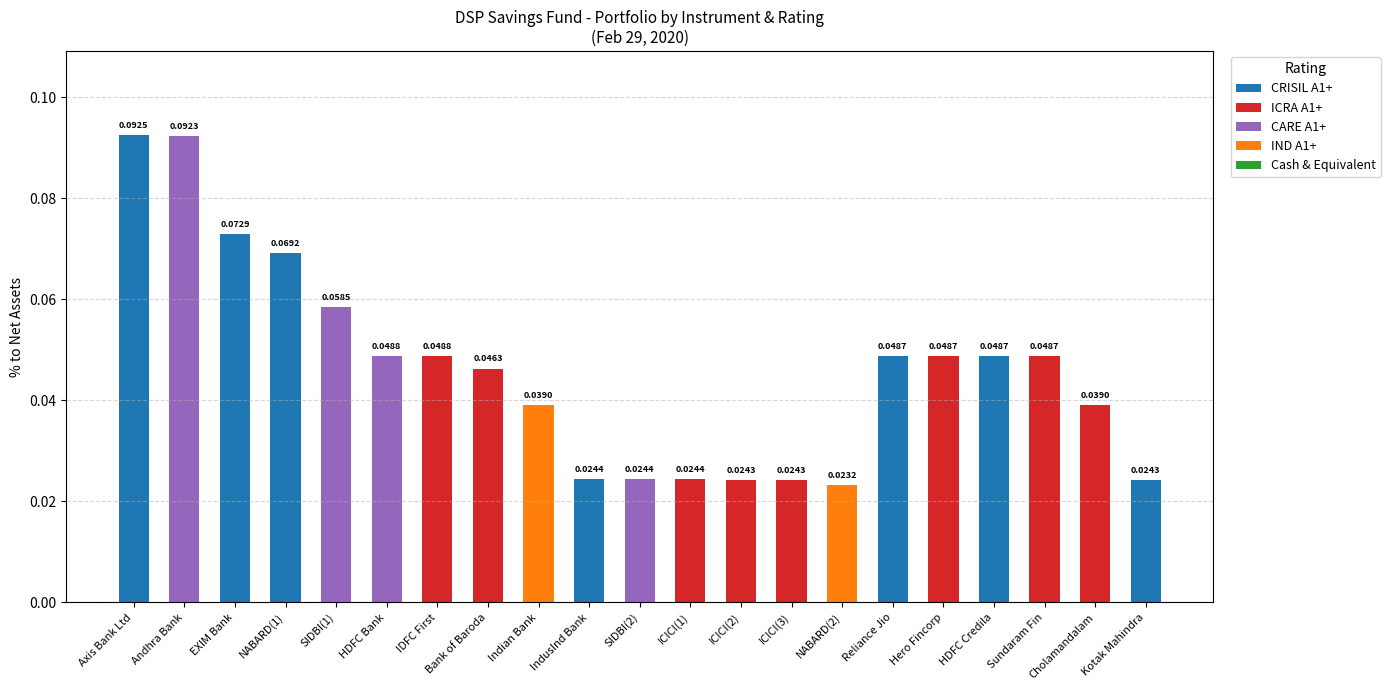

The CRISIL A1+ series shows -0.1 at Andhra Bank. True or false?

False